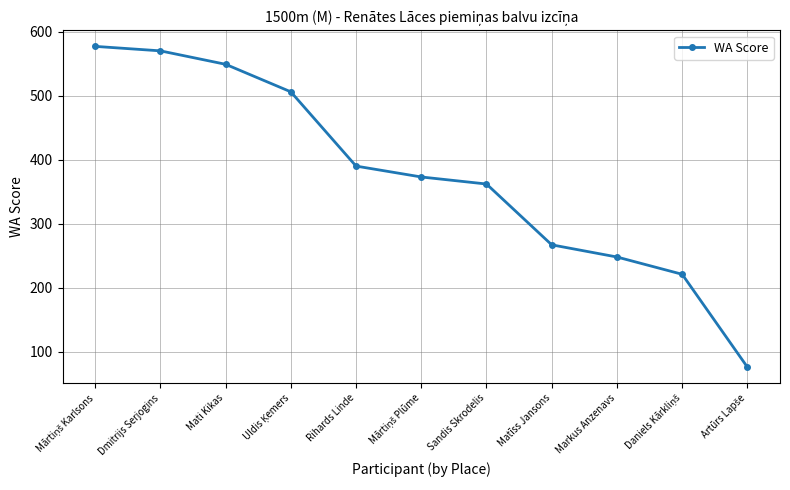

Does the chart display data point markers on the line(s)?

Yes